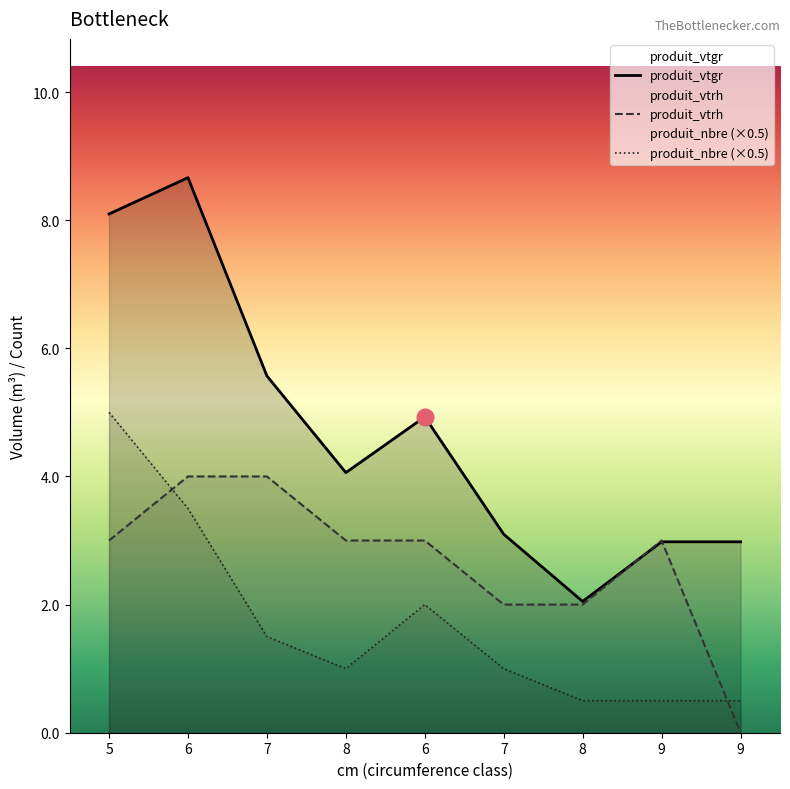

Which series has the widest spread of values?

produit_vtgr